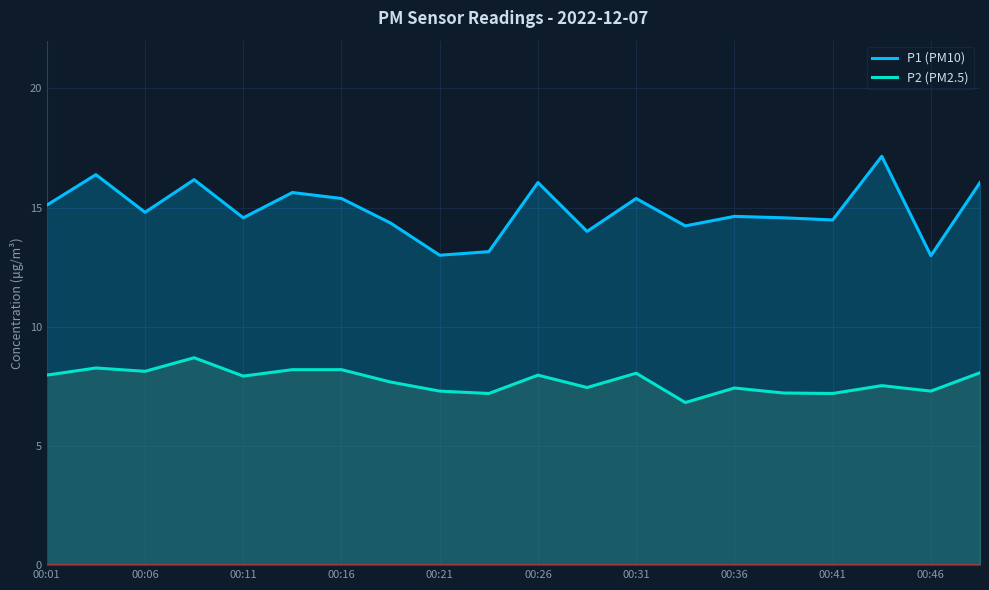

Is it true that P1 (PM10) equals 6.1 at 15?

False